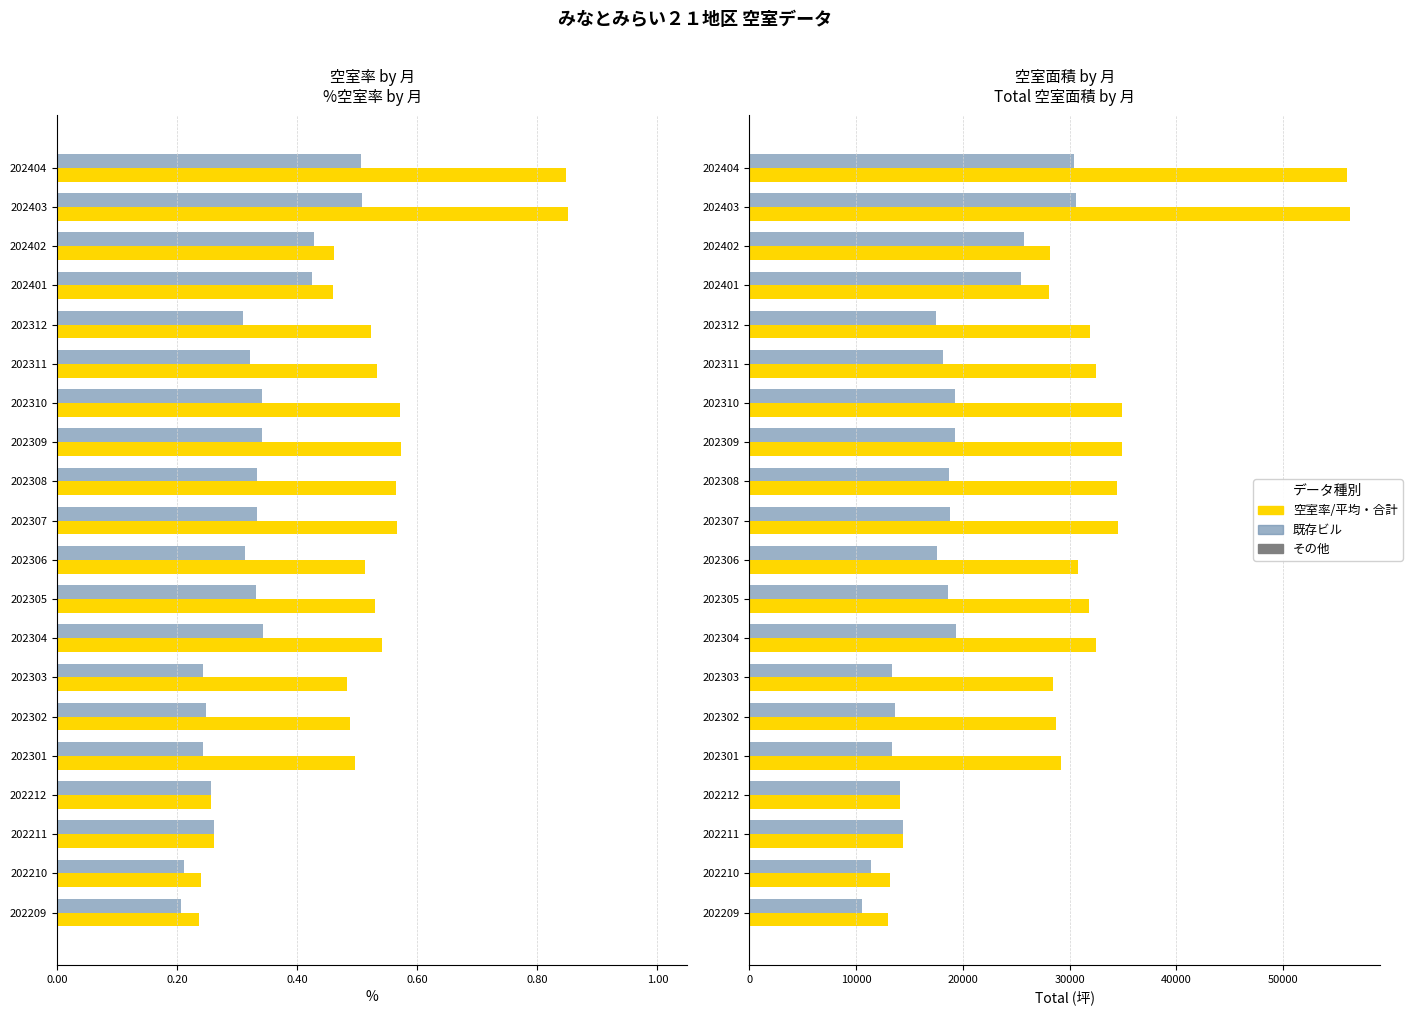

What is the average value of the 空室面積/合計(坪) series?

30376.8